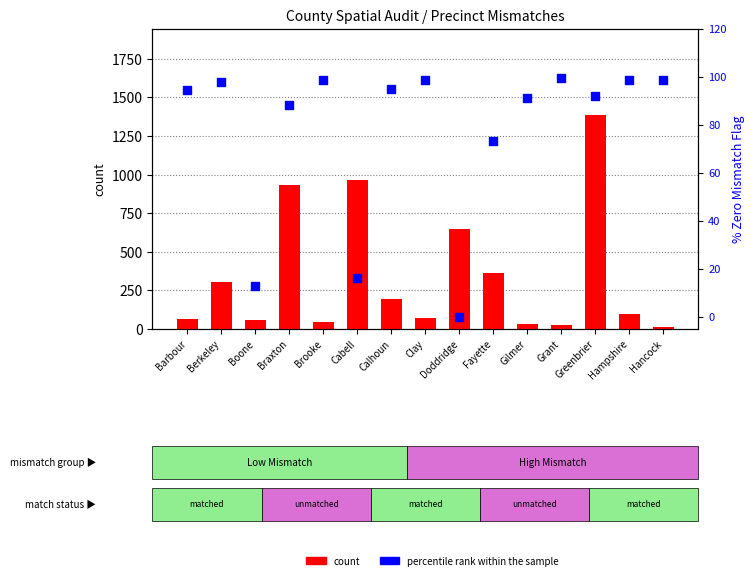

At which category is the sum across all series the highest?

Greenbrier